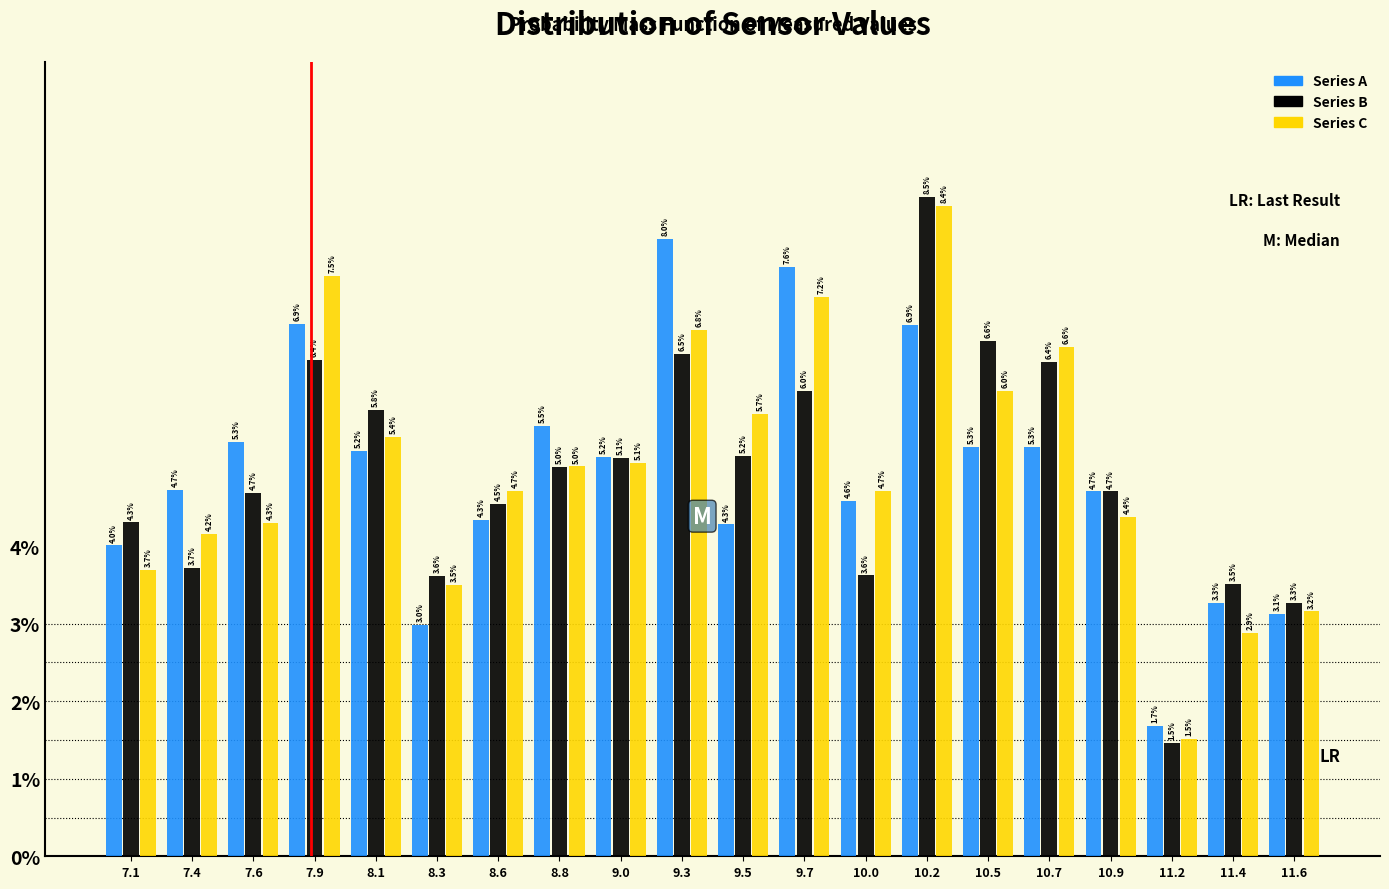

What is the height of the Series C bar covering 10.35 to 10.55 on the x-axis? The bar edges are not printed on the chart, so give them approximately, as read against the axis.

6.0